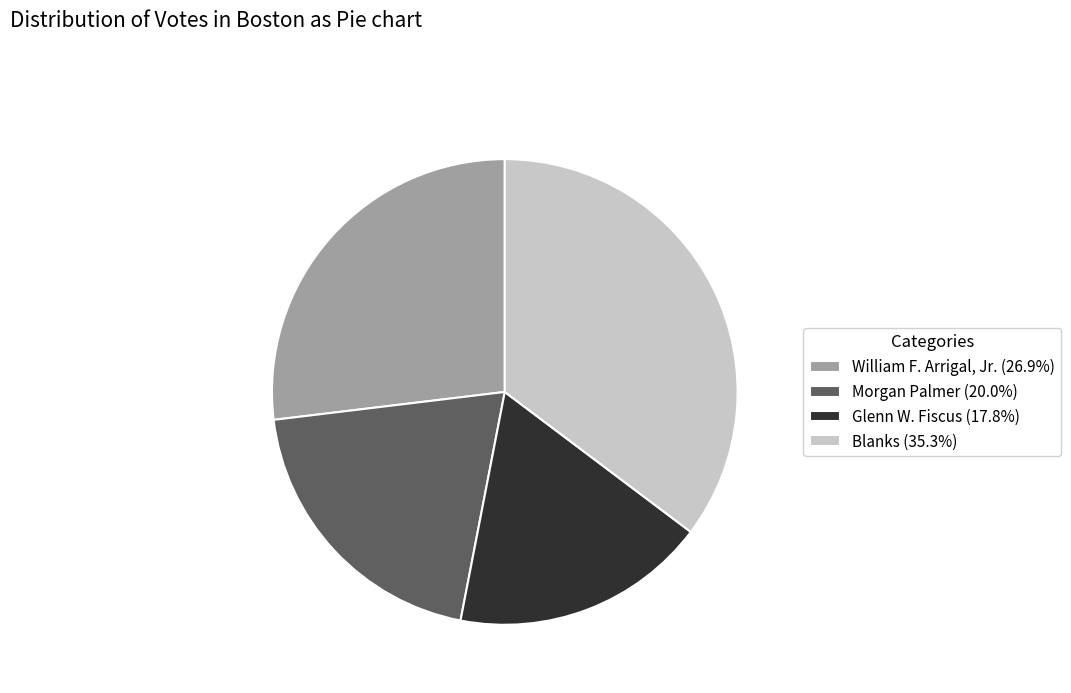

Does Morgan Palmer account for over 50% of the chart?

No